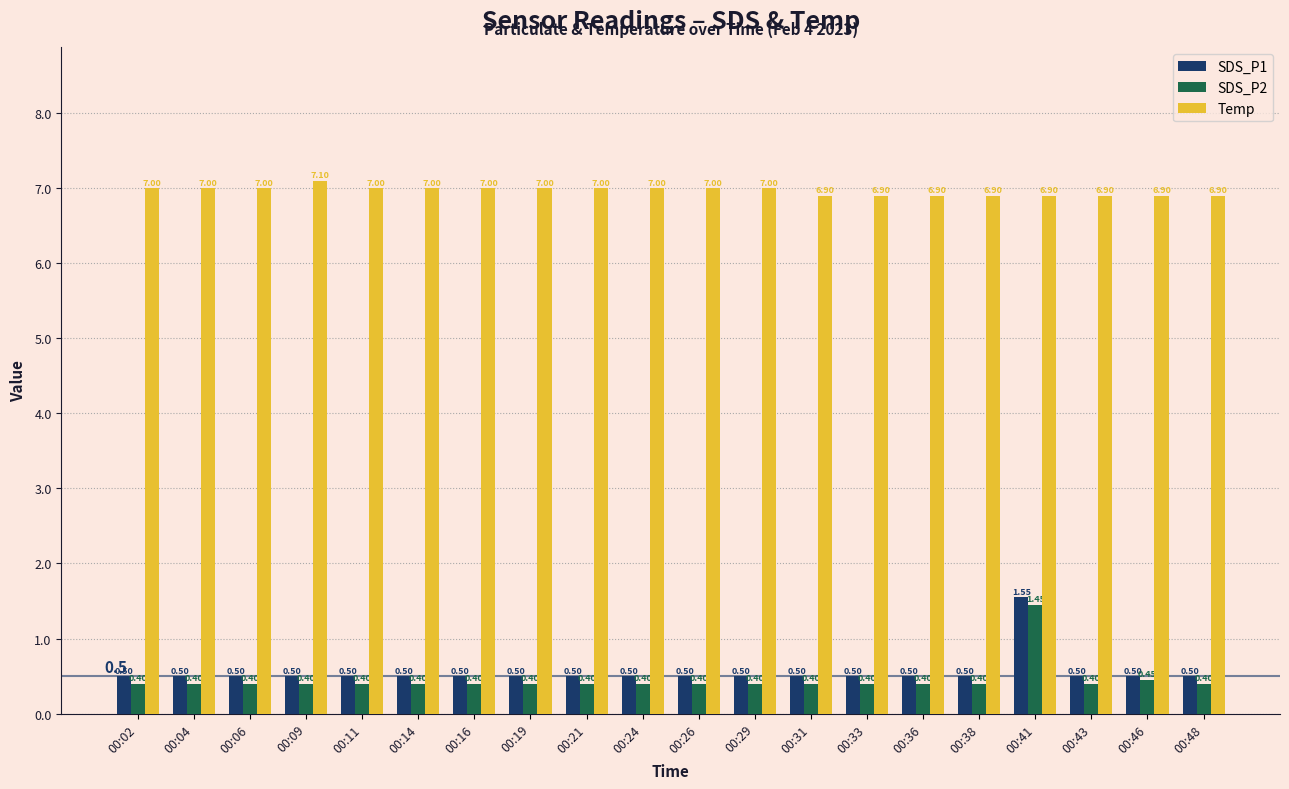

What is the minimum value shown in the chart?

0.4